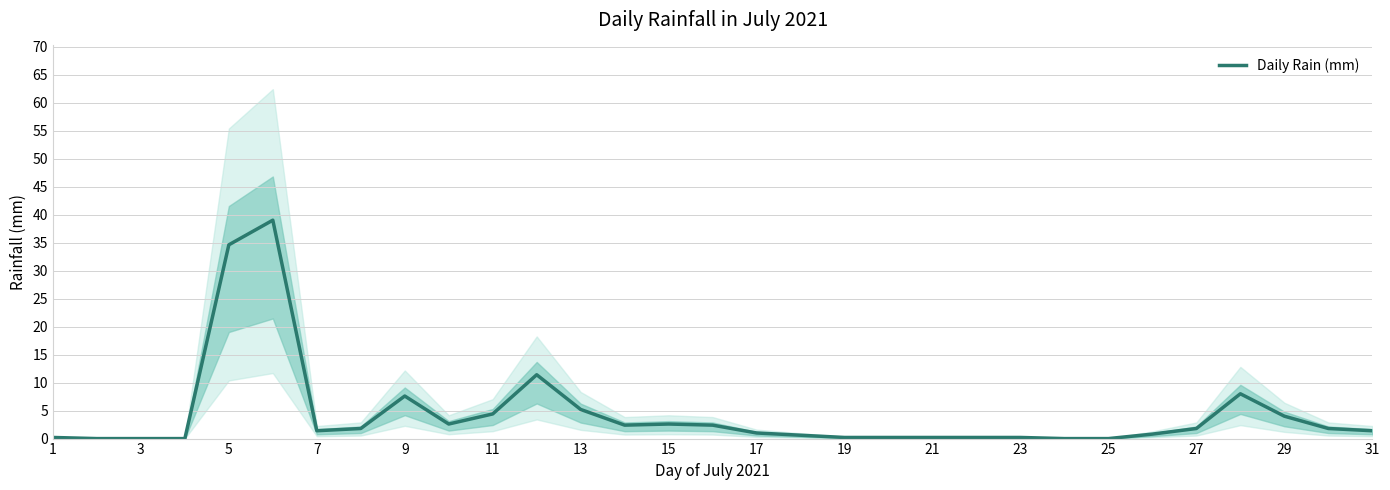

True or false: Daily Rain (mm) has a value of 5.2 at 13.

True